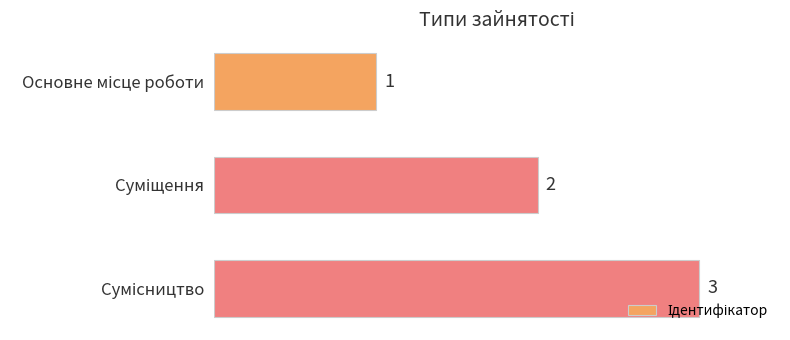

What is the value of the 3rd bar from the top?

3